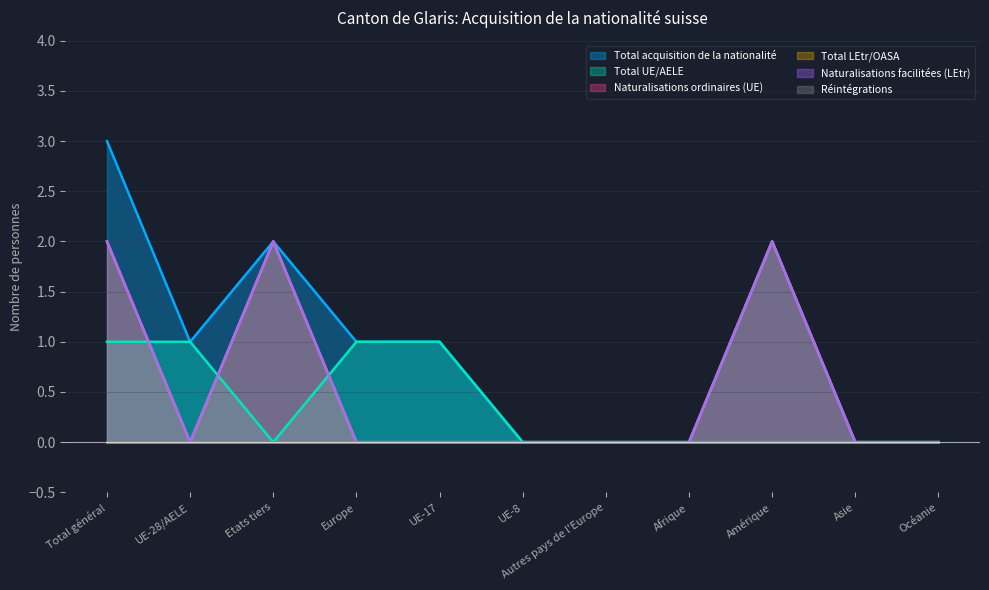

Does the chart display data point markers on the line(s)?

No